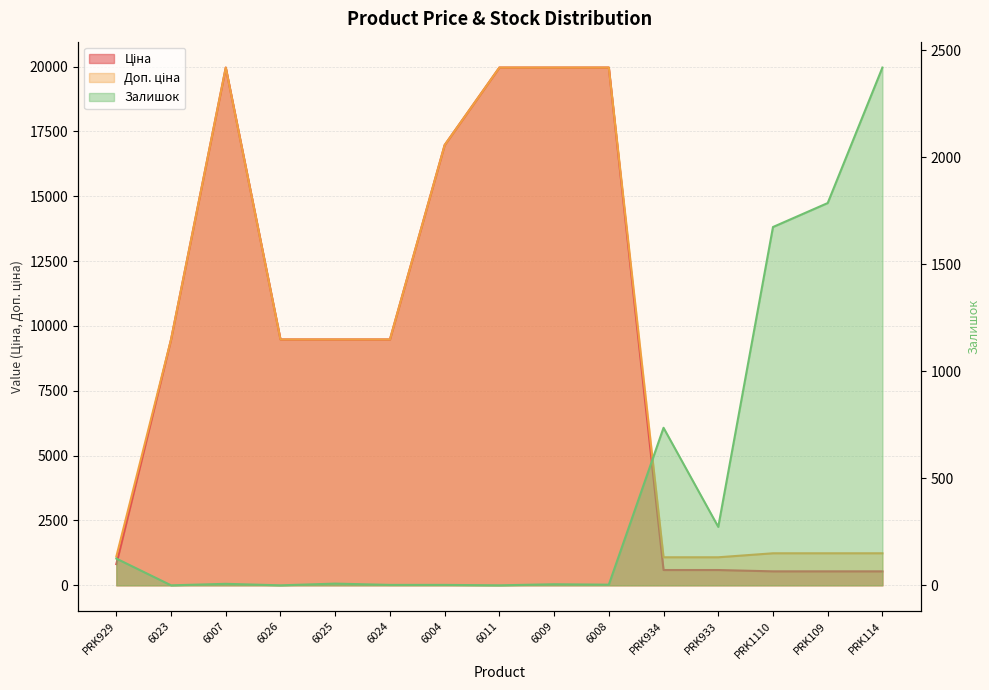

How many lines are shown in the chart?

3